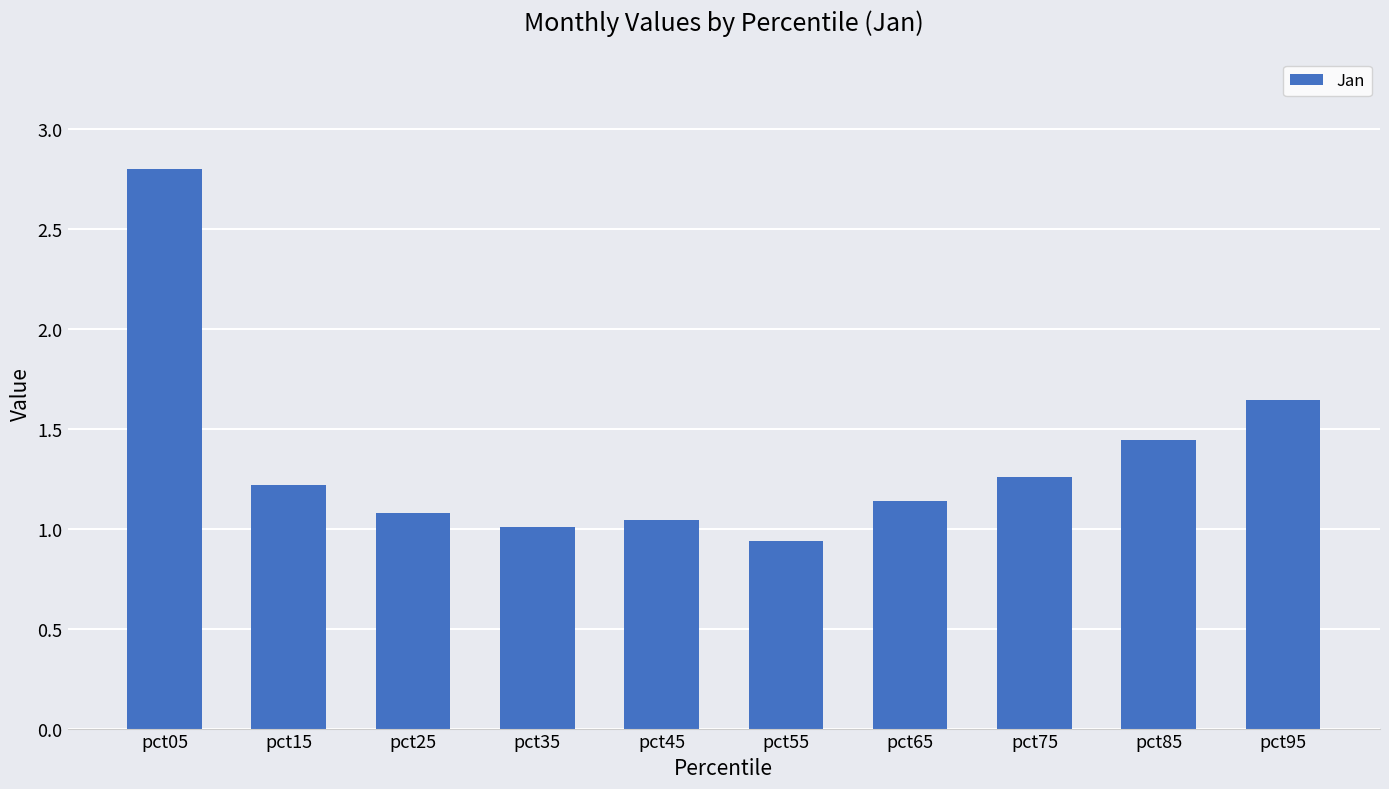

How many categories are shown in the chart?

10